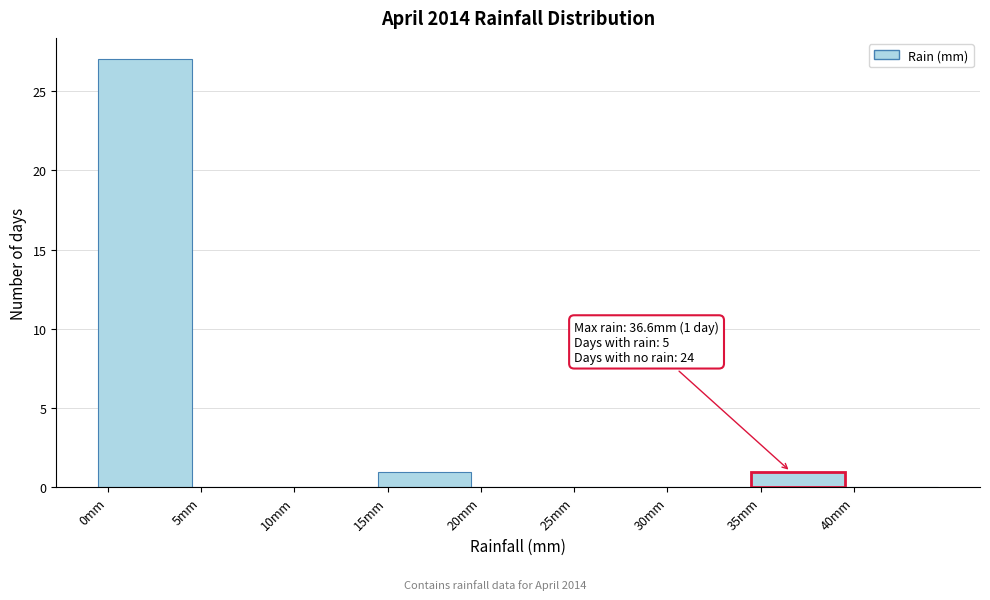

Over which range of the x-axis is the bar tallest?

-0.5 to 4.5